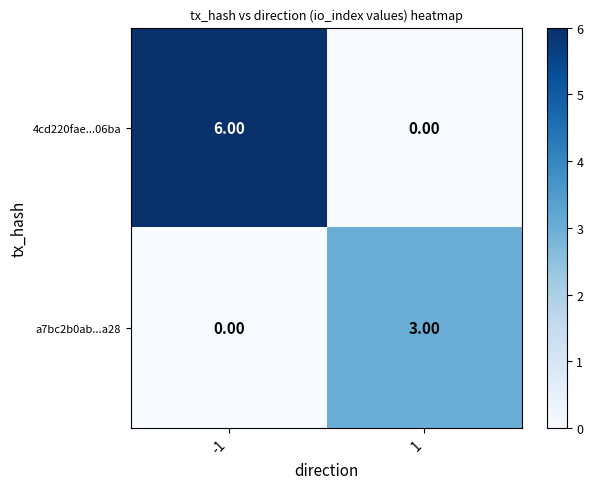

Which series changed the most between -1 and 1?

4cd220fae...06ba